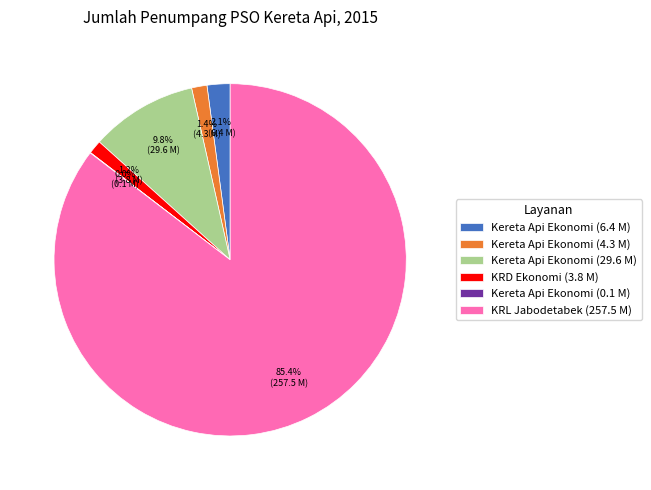

What is the largest slice in the pie chart?

KRL Jabodetabek (257.5 M)